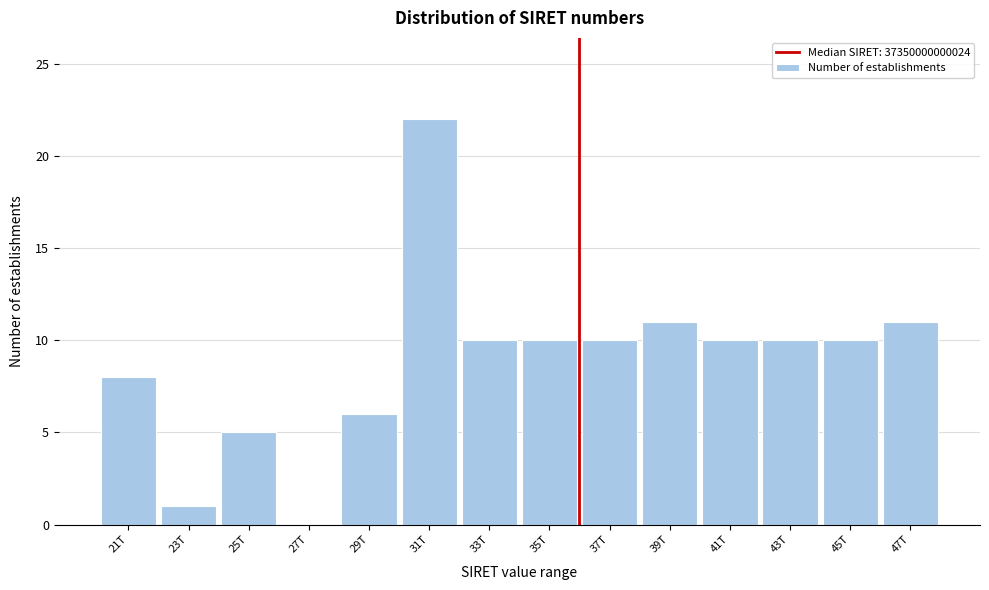

Reading left to right, what are all the values shown in this chart?

21T=8	23T=1	25T=5	27T=0	29T=6	31T=22	33T=10	35T=10	37T=10	39T=11	41T=10	43T=10	45T=10	47T=11